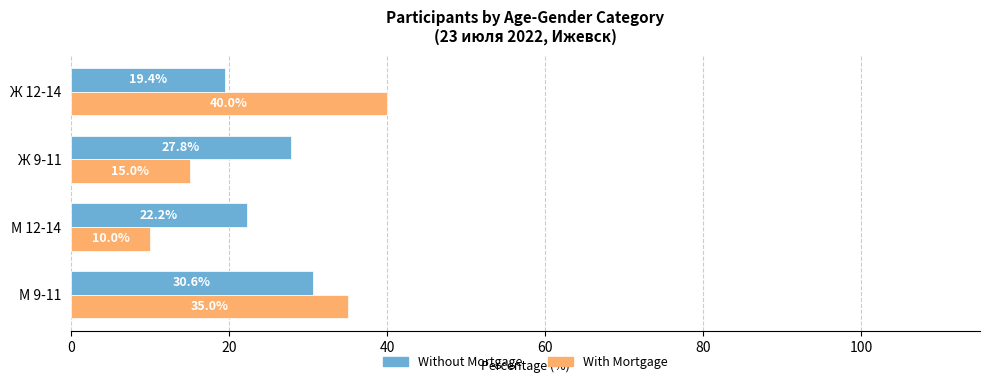

Rank the series by their maximum value, from lowest to highest.

Without Mortgage, With Mortgage